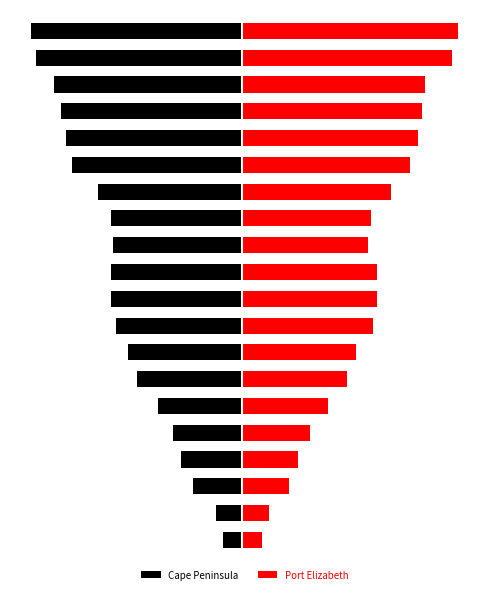

What is the difference between the Port Elizabeth values at 17 and 10?

2.5